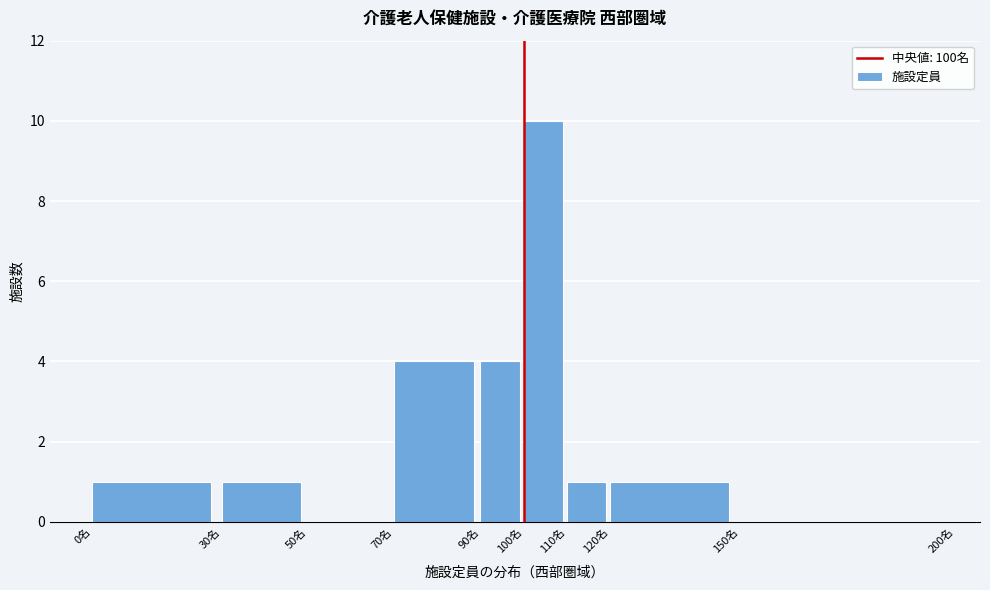

Which range on the x-axis has the tallest bar?

100 to 110